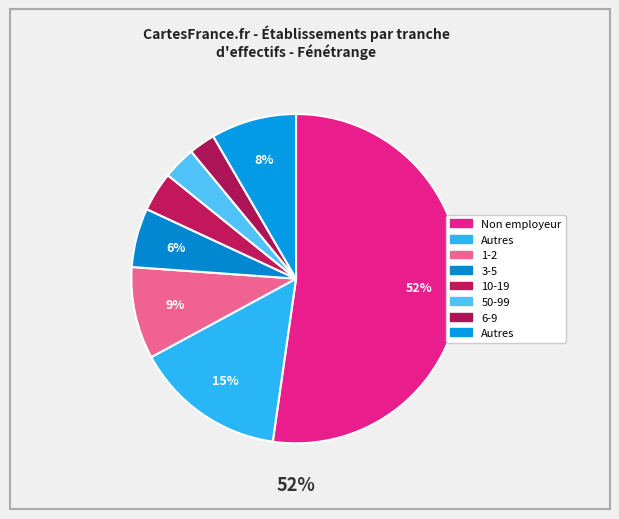

Count the number of slices in the pie.

8